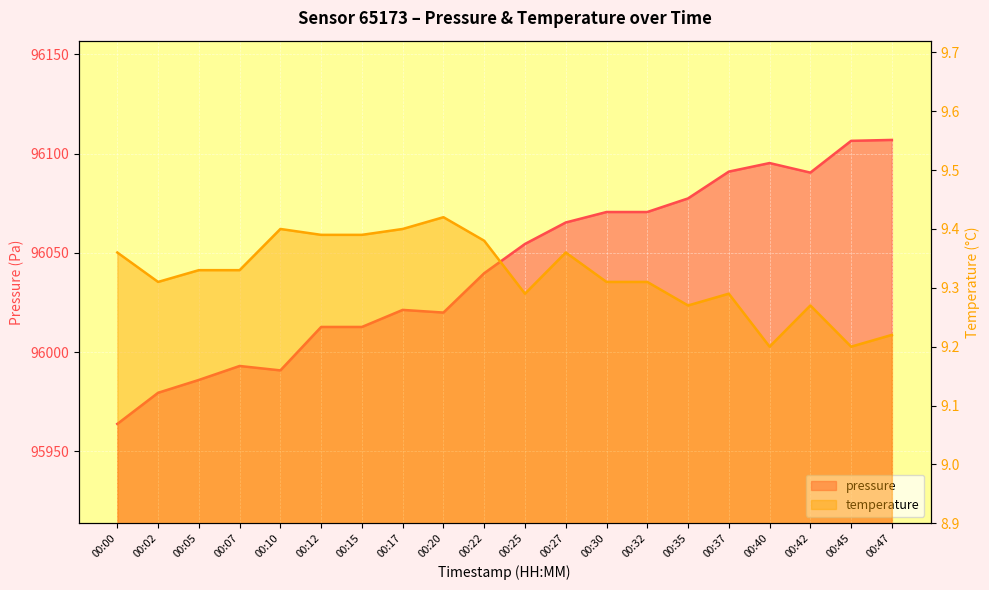

What is the difference between the highest and lowest values at 00:10?

95981.4